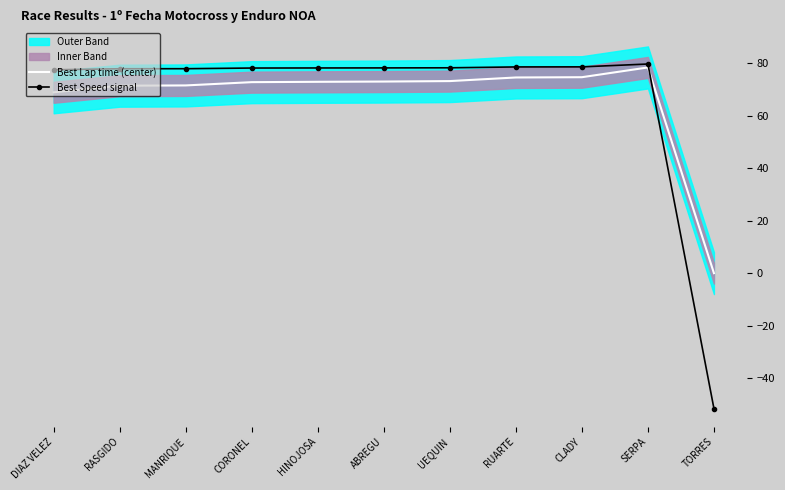

At which label does Best Lap time (center) reach its peak?

SERPA